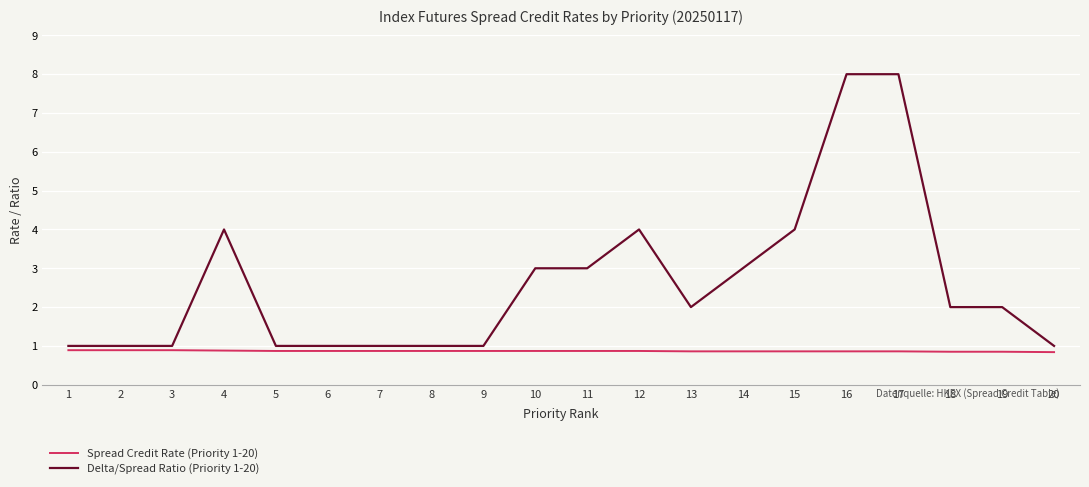

What is the greatest value displayed?

8.0